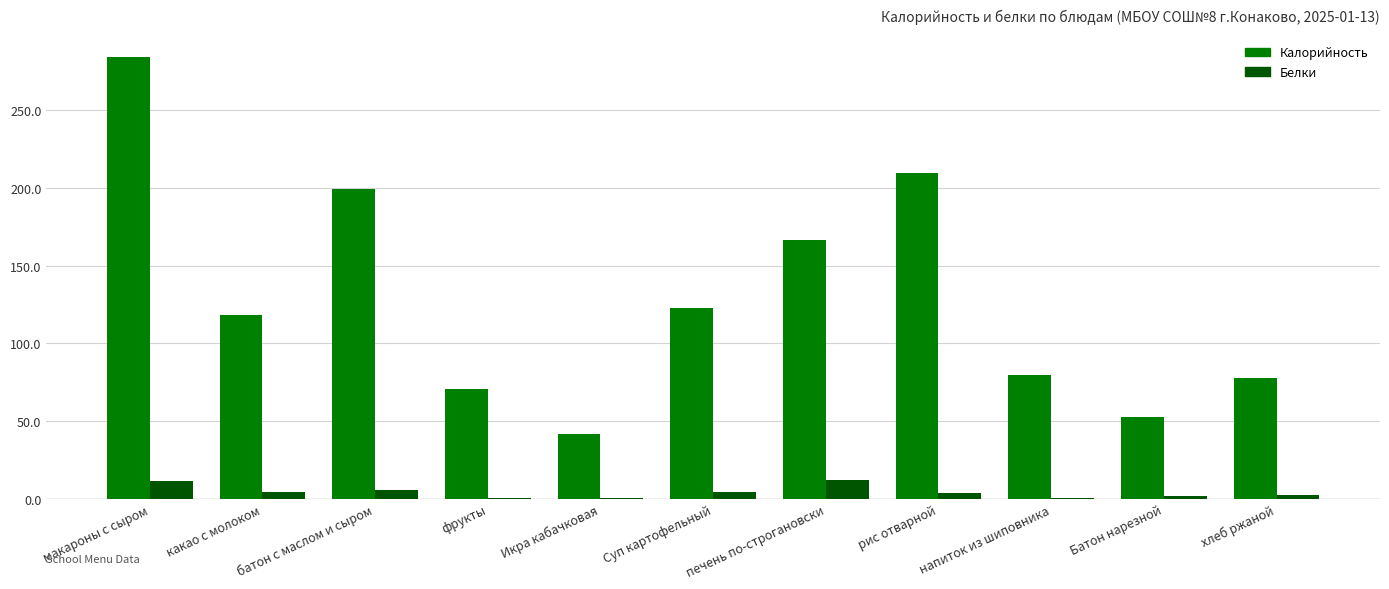

Which series changed the most between печень по-строгановски and хлеб ржаной?

Калорийность